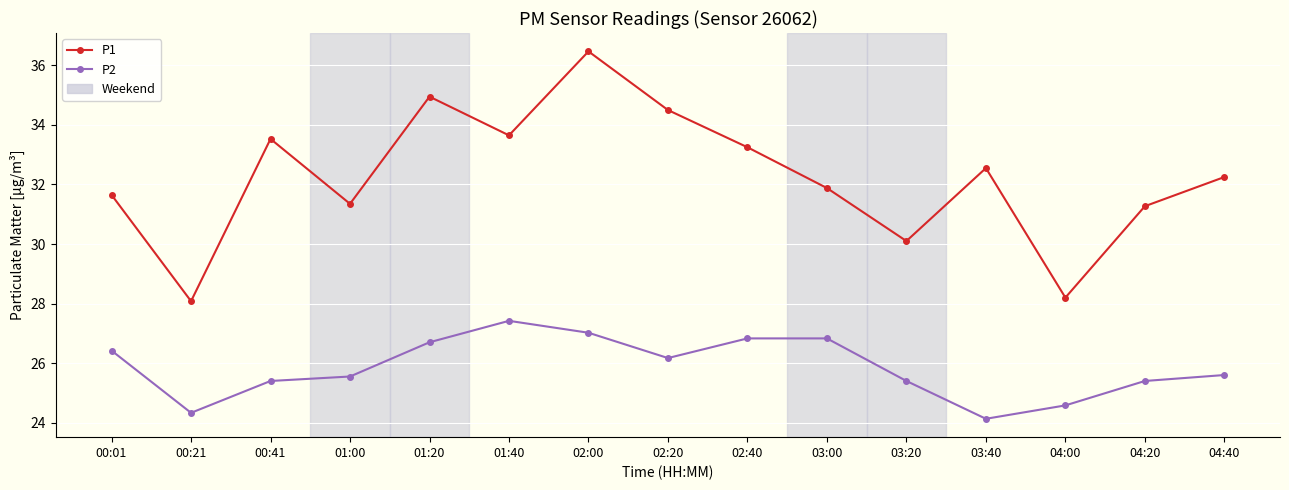

The value of P1 at 03:40 is 49.6. True or false?

False